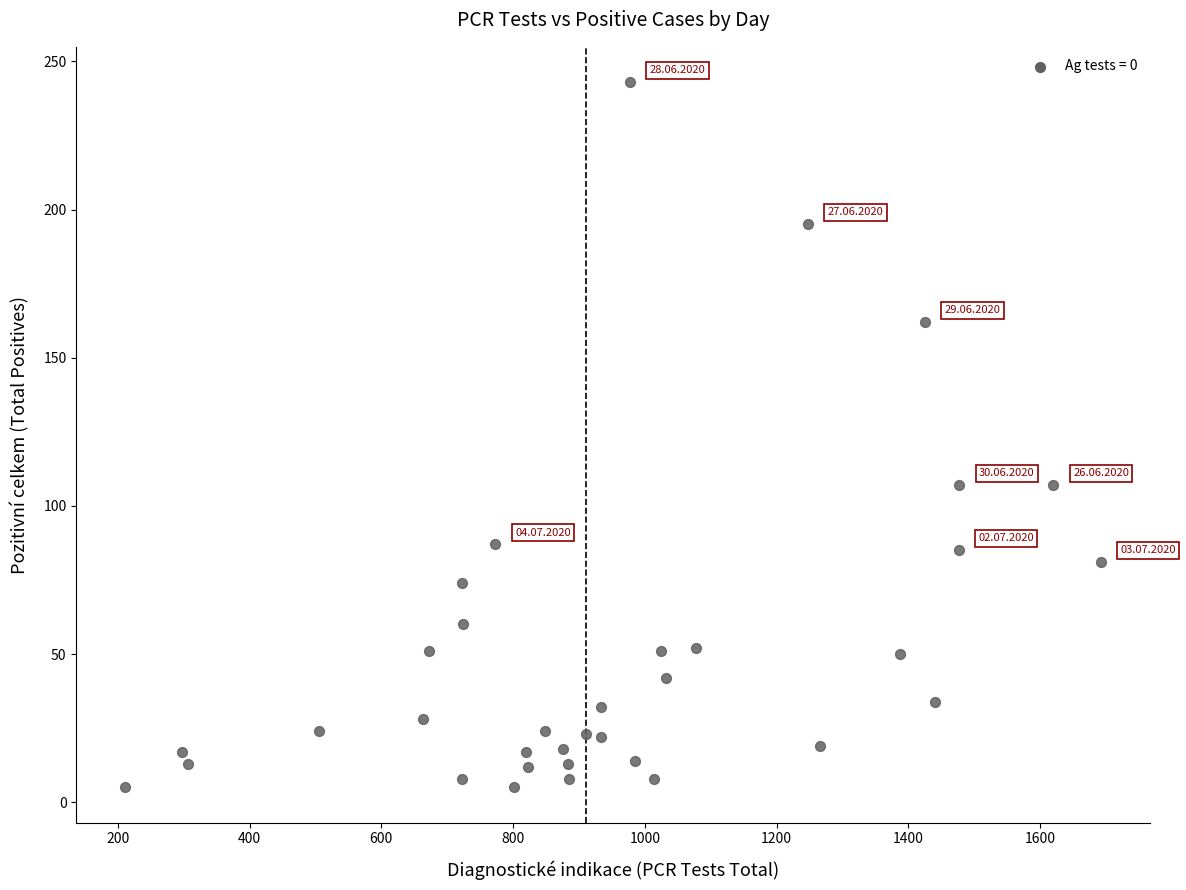

What is the range of X values (max minus min)?

1481